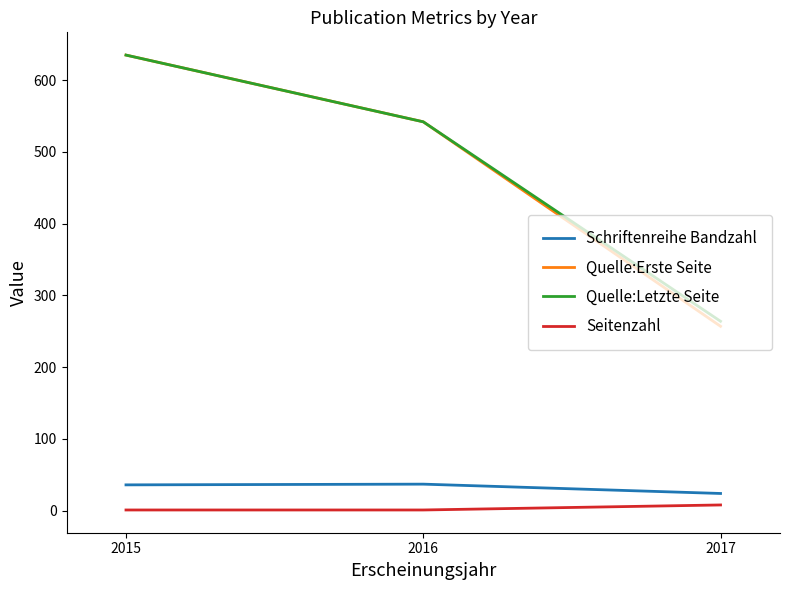

Count the Seitenzahl values in the range 1 to 8.

3